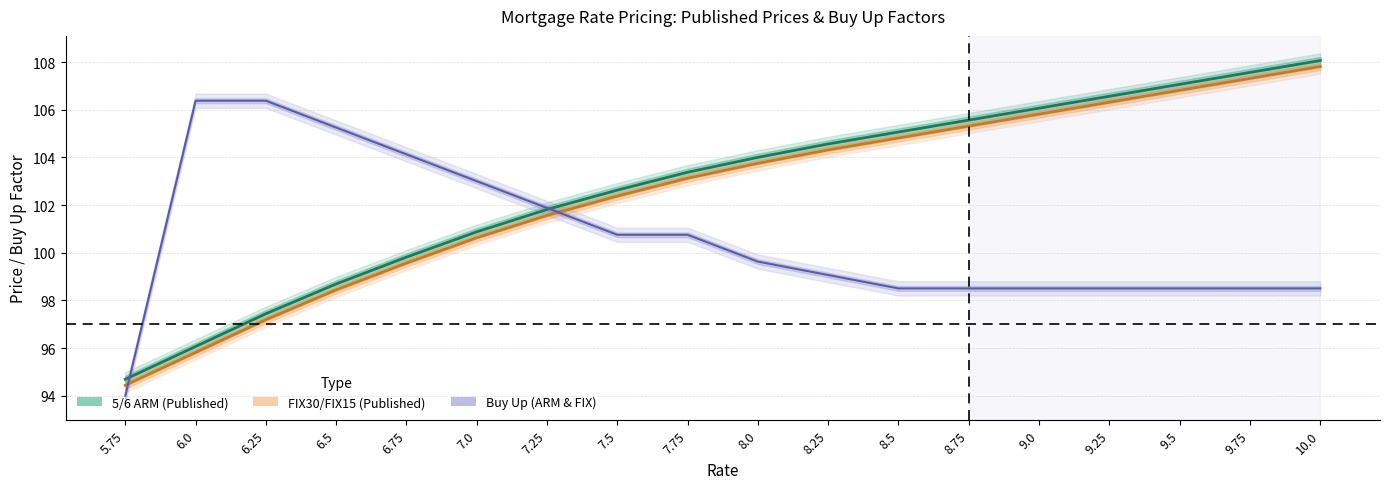

What position from the left is 8.0?

10